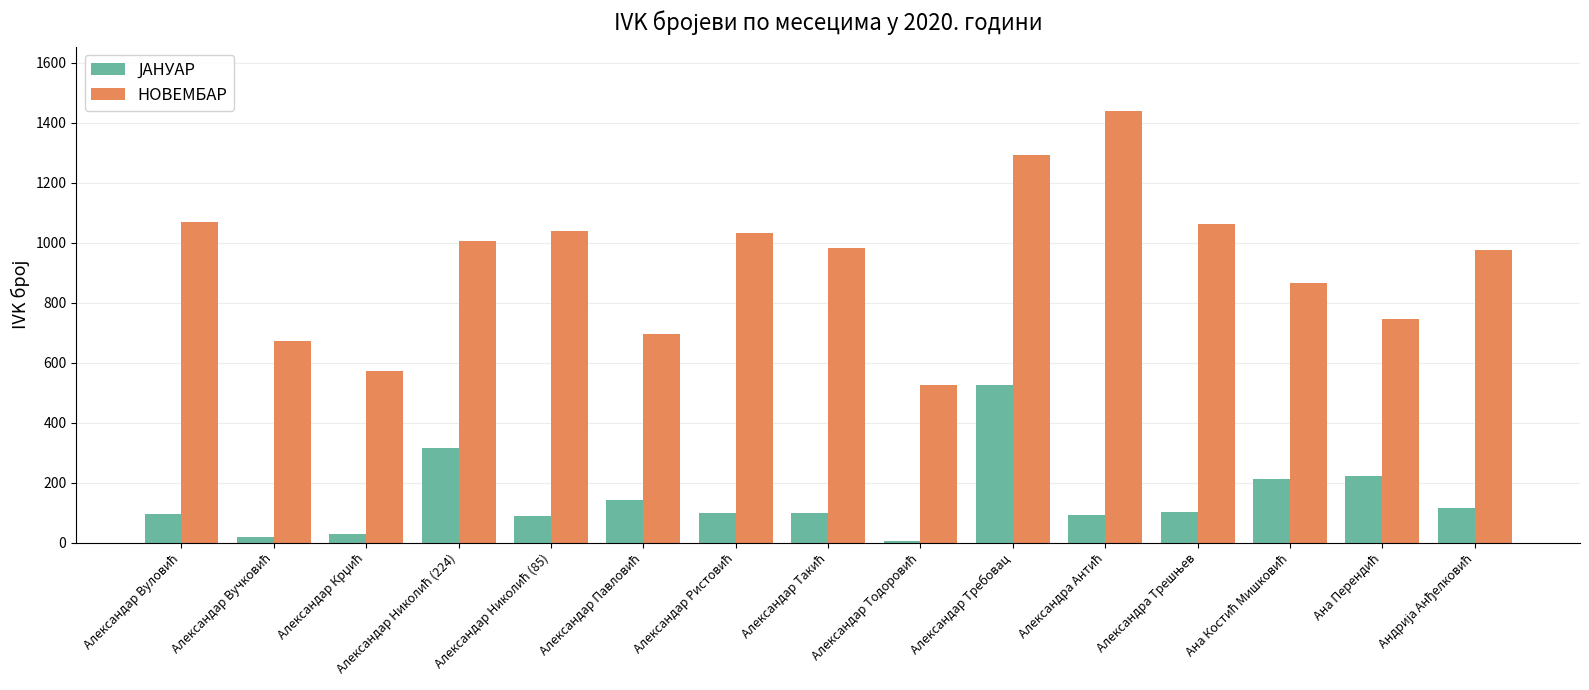

Which series has the largest total across all categories?

НОВЕМБАР